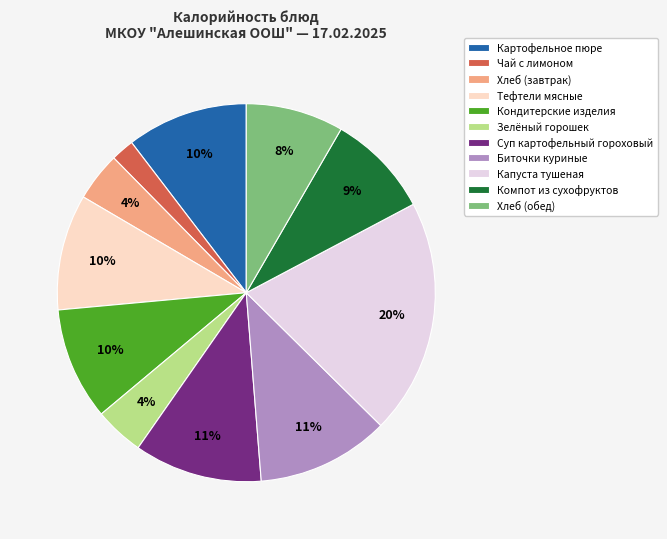

What percentage is the Тефтели мясные slice, to the nearest percent?

10%